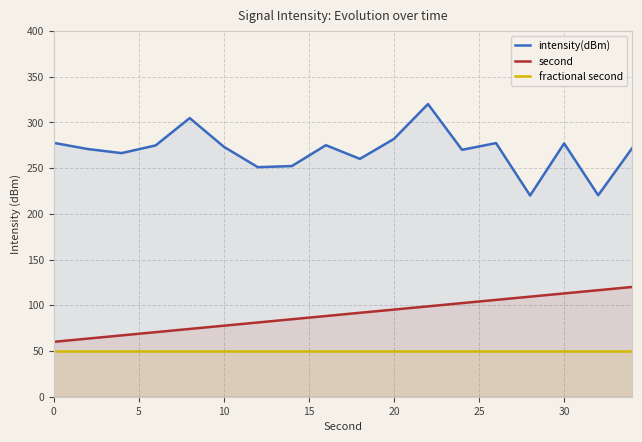

True or false: fractional second has more than 0 interior local peaks.

False